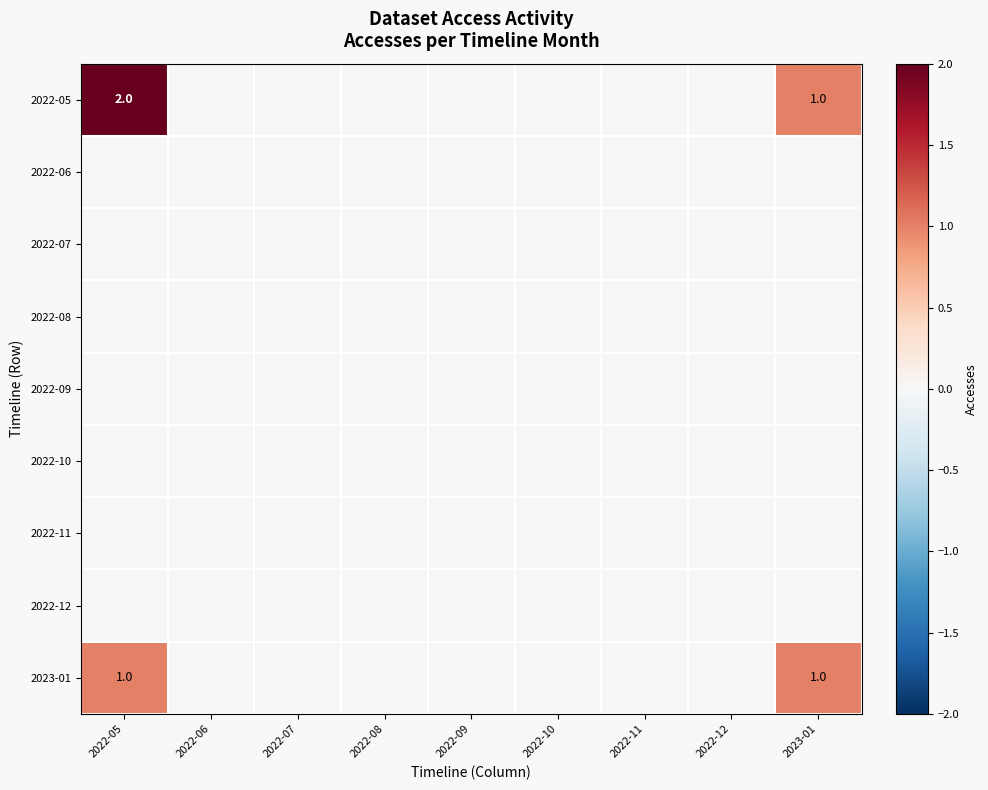

Is it true that 2022-10 equals 0 at 2022-05?

True